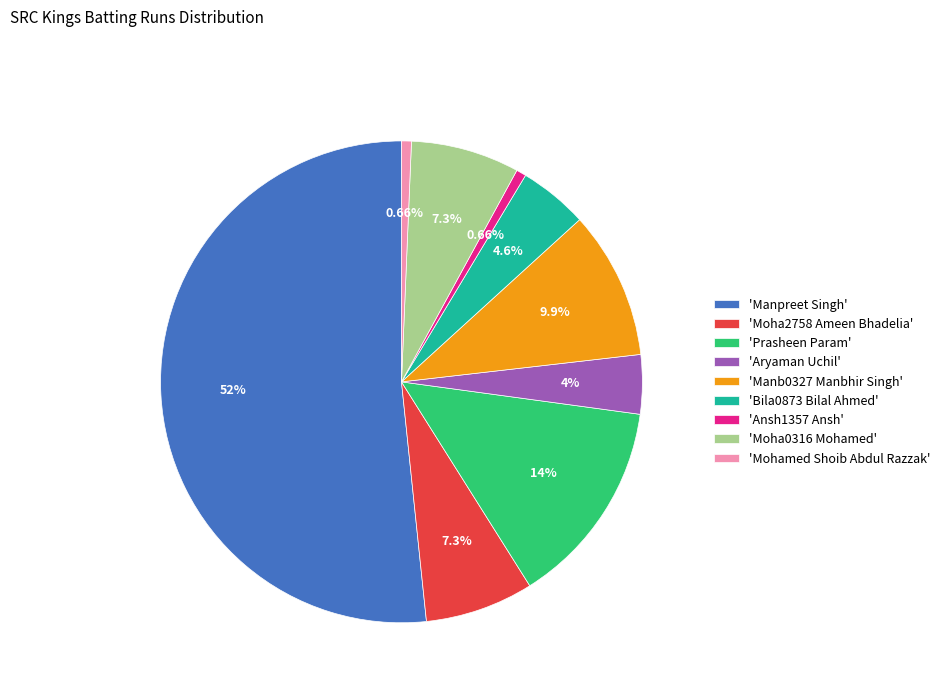

What is the majority slice?

'Manpreet Singh'